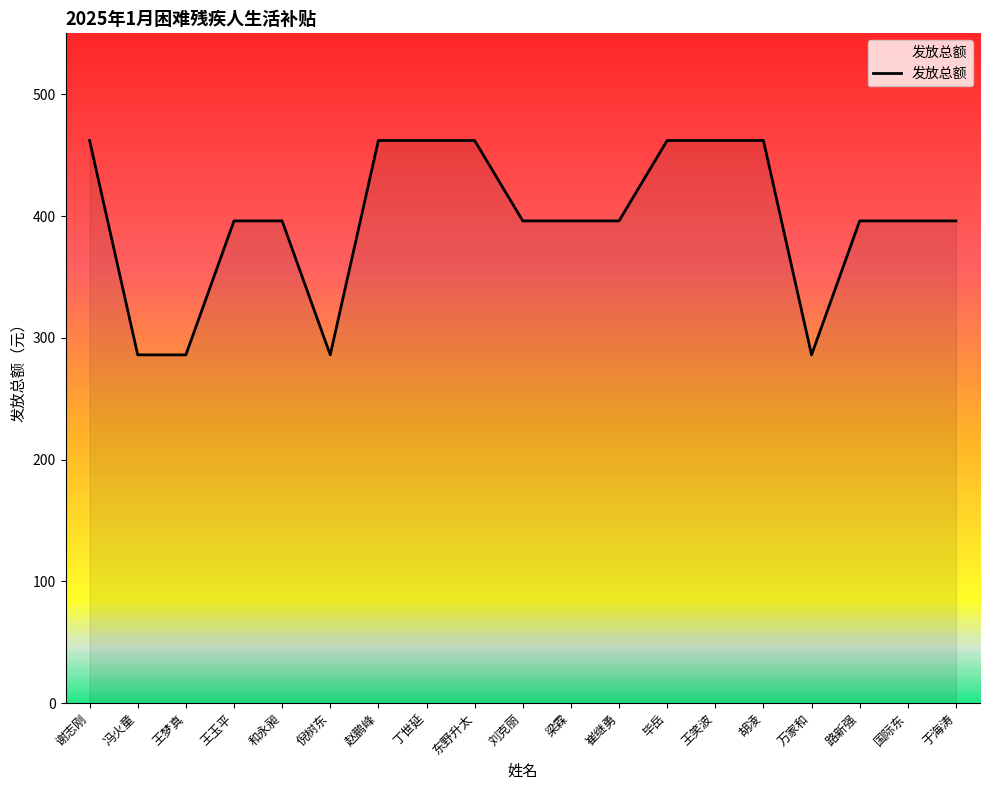

What is the average value?

397